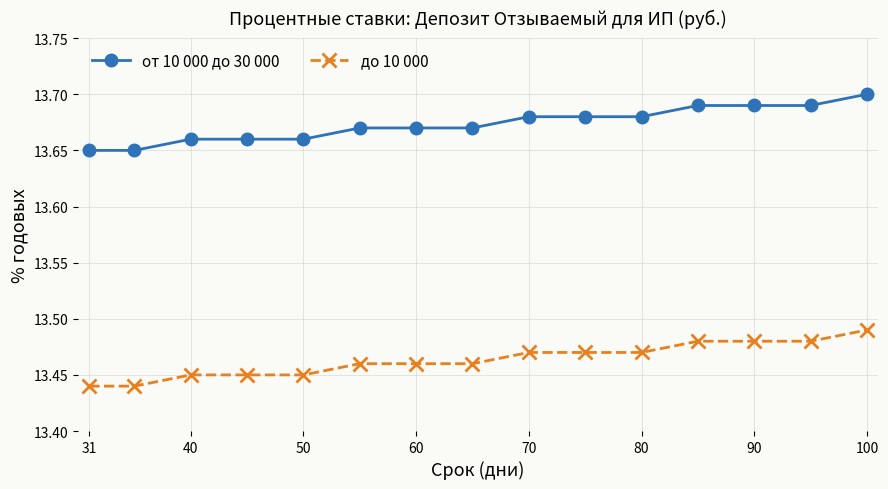

Rank the series by their average value, from highest to lowest.

от 10 000 до 30 000, до 10 000